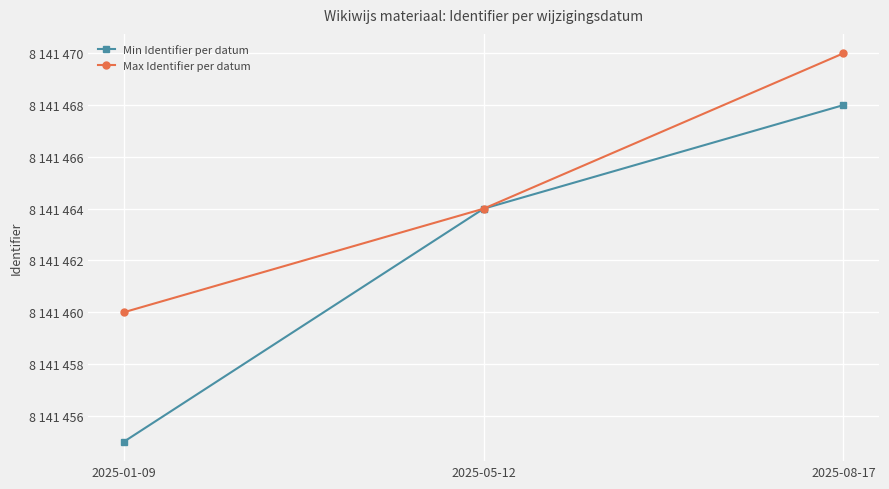

What is the label of the 2nd point from the right?

2025-05-12